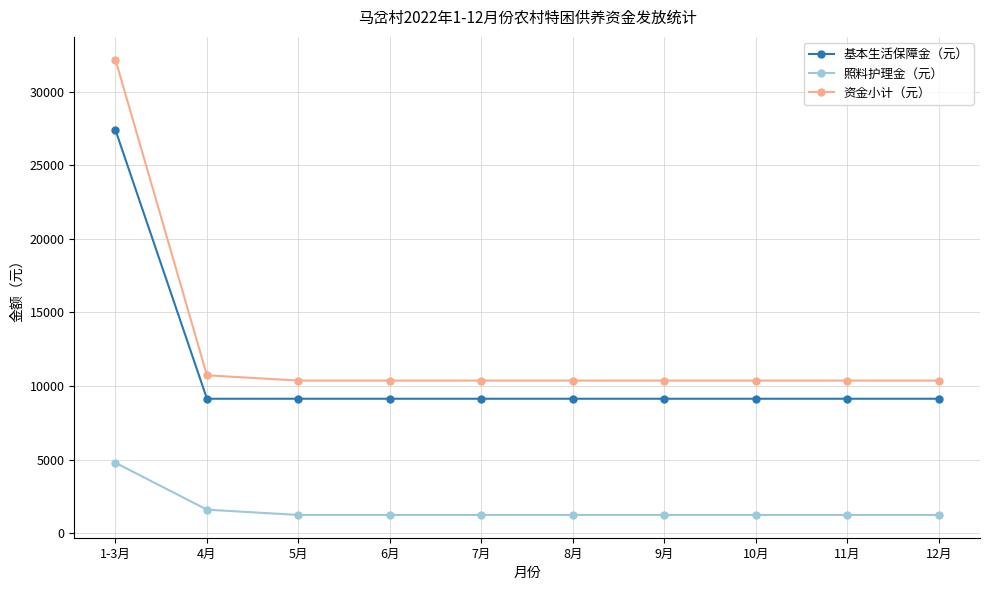

True or false: 基本生活保障金（元） and 资金小计（元） cross at least once.

False